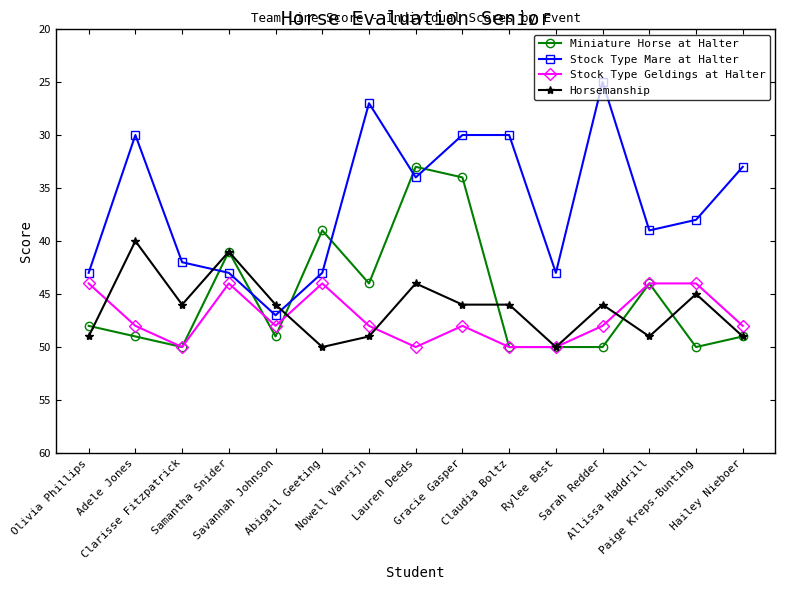

Which series has the largest total across all categories?

Stock Type Geldings at Halter